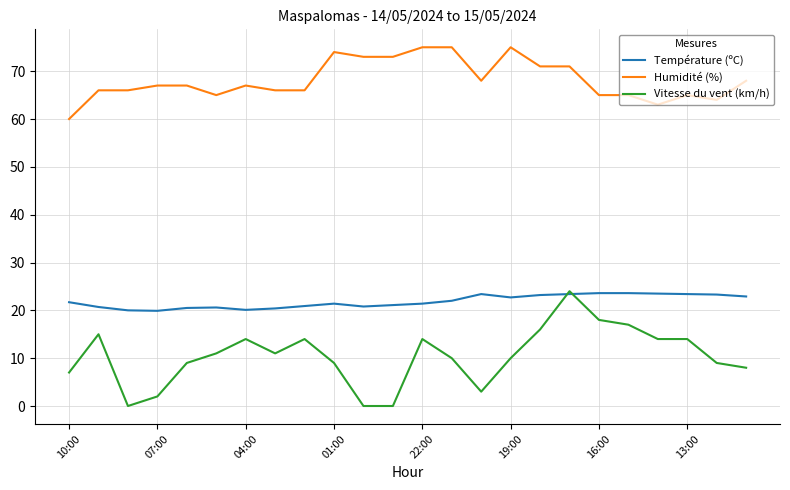

List the series in order of their overall mean, lowest first.

Vitesse du vent (km/h), Température (ºC), Humidité (%)